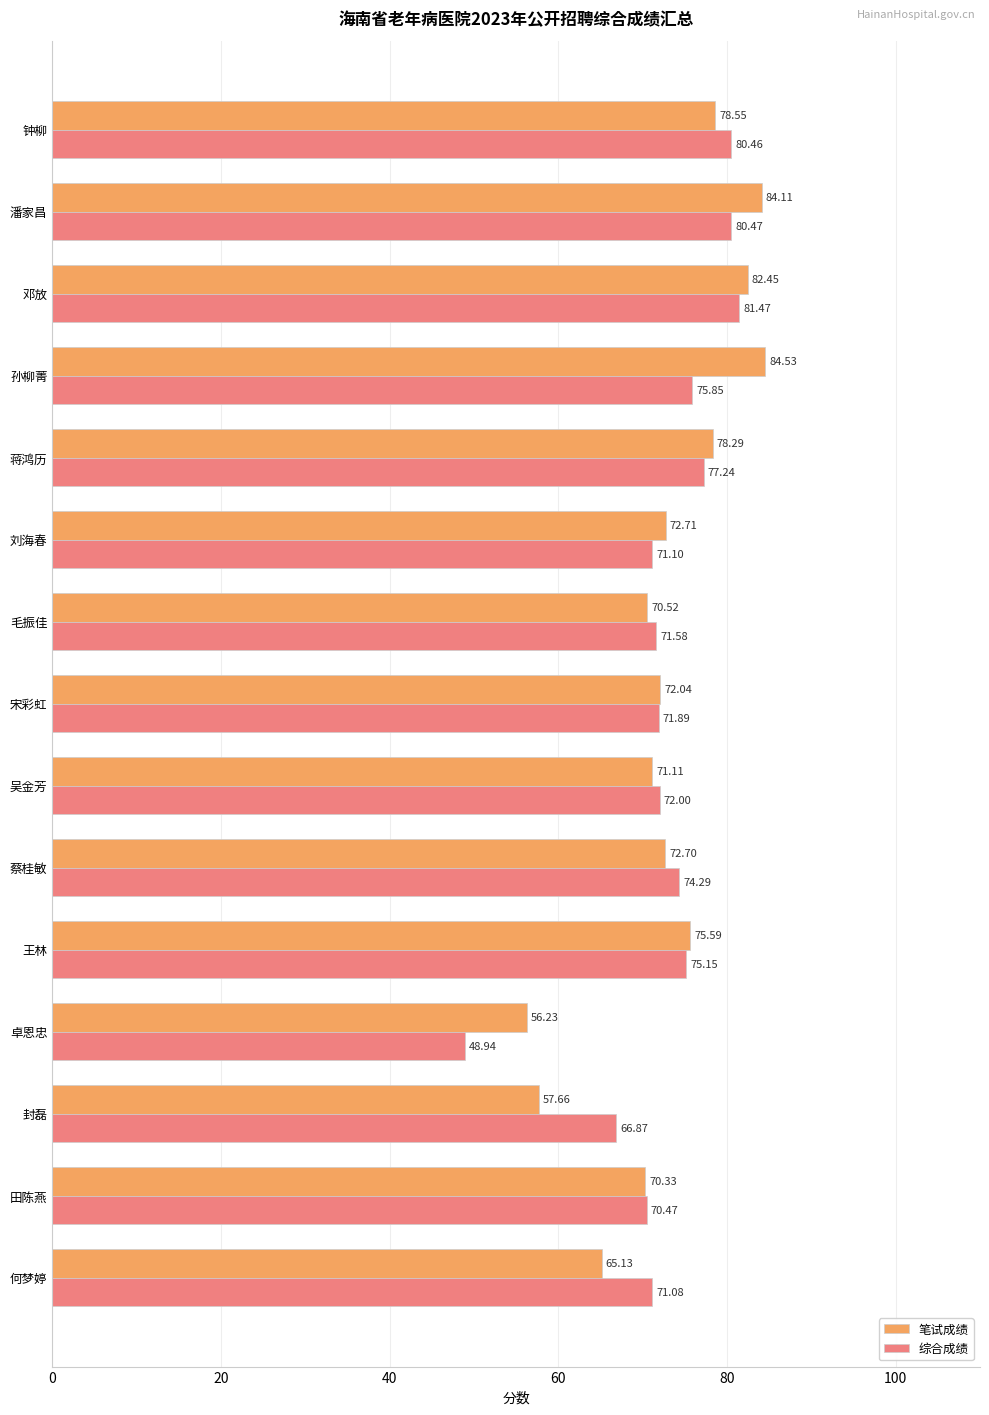

Which series has the largest range (max minus min)?

综合成绩